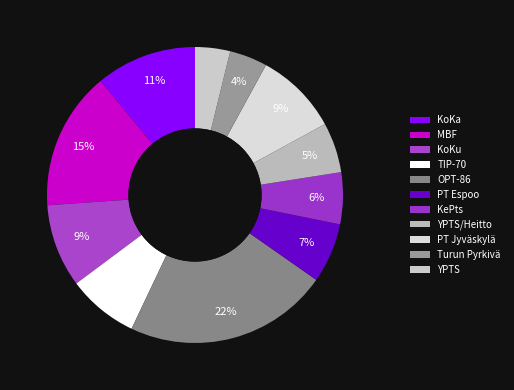

How many segments does this pie chart have?

11